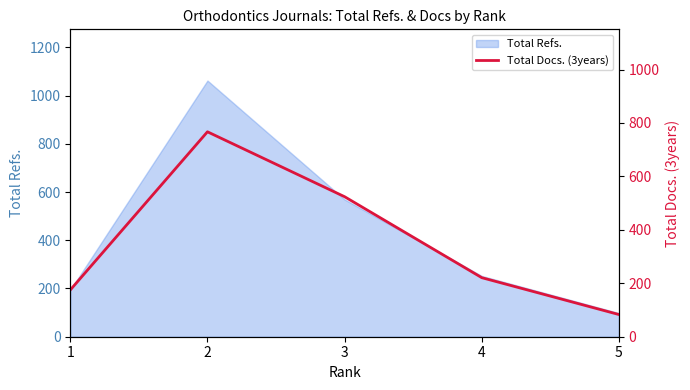

Rank the categories by Total Refs. value from highest to lowest.

2, 3, 4, 1, 5